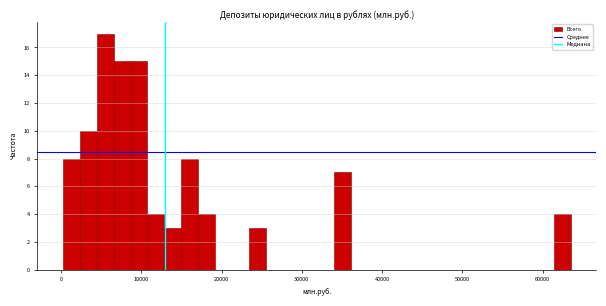

Around what value on the x-axis is the tallest bar? Give the approximate position of its centre, as read against the axis.

5000